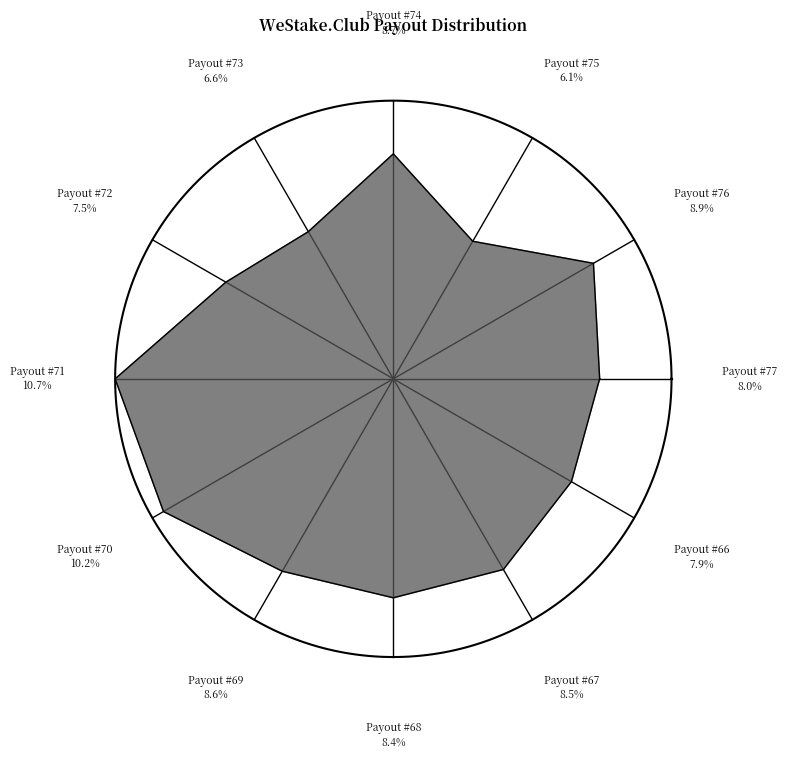

To the nearest percent, what is the difference between the Payout #71 and Payout #72 slice percentages?

3%